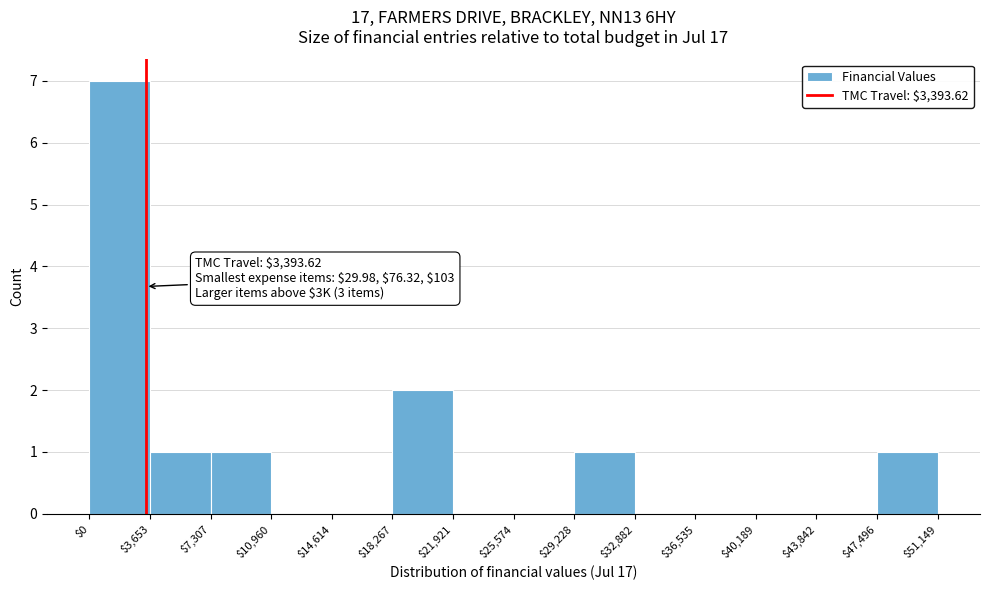

Which range on the x-axis has the tallest bar?

$0 to $3,653